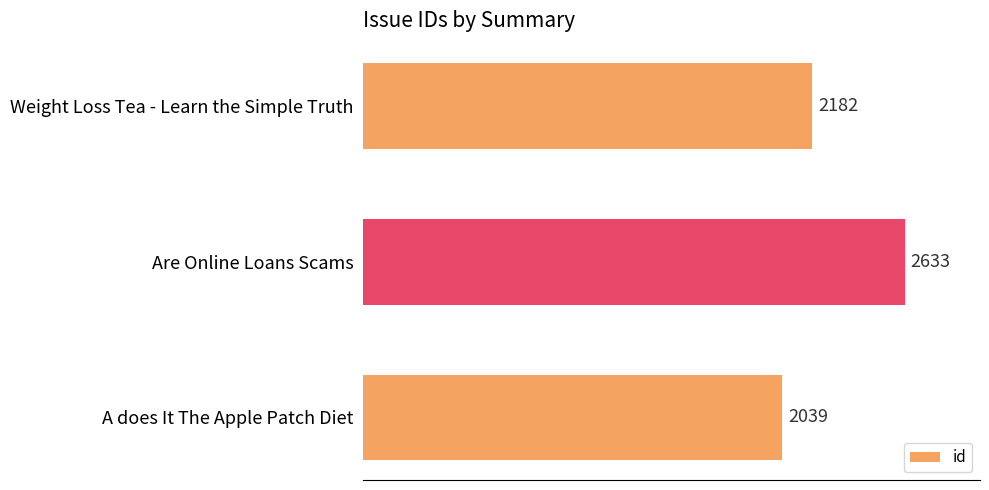

What is the ratio of the value at Weight Loss Tea - Learn the Simple Truth to the value at A does It The Apple Patch Diet?

1.1